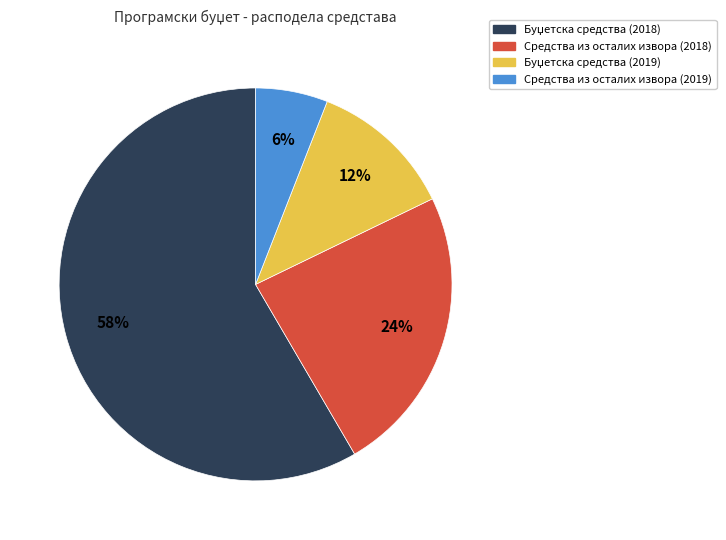

True or false: Средства из осталих извора (2019) accounts for 6% of the total.

True